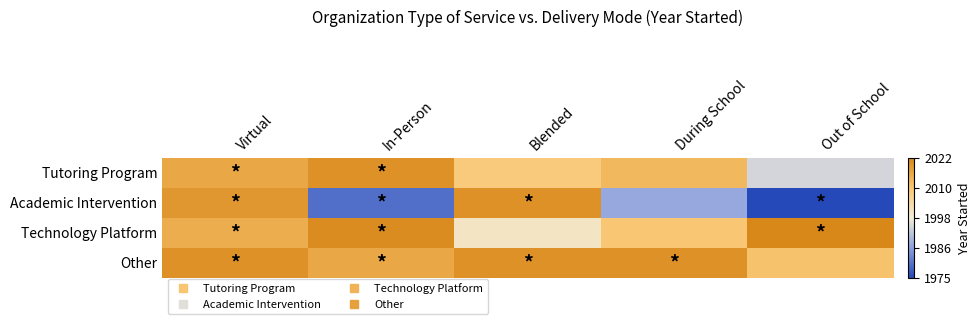

List the series in order of their overall mean, lowest first.

Academic Intervention, Tutoring Program, Technology Platform, Other